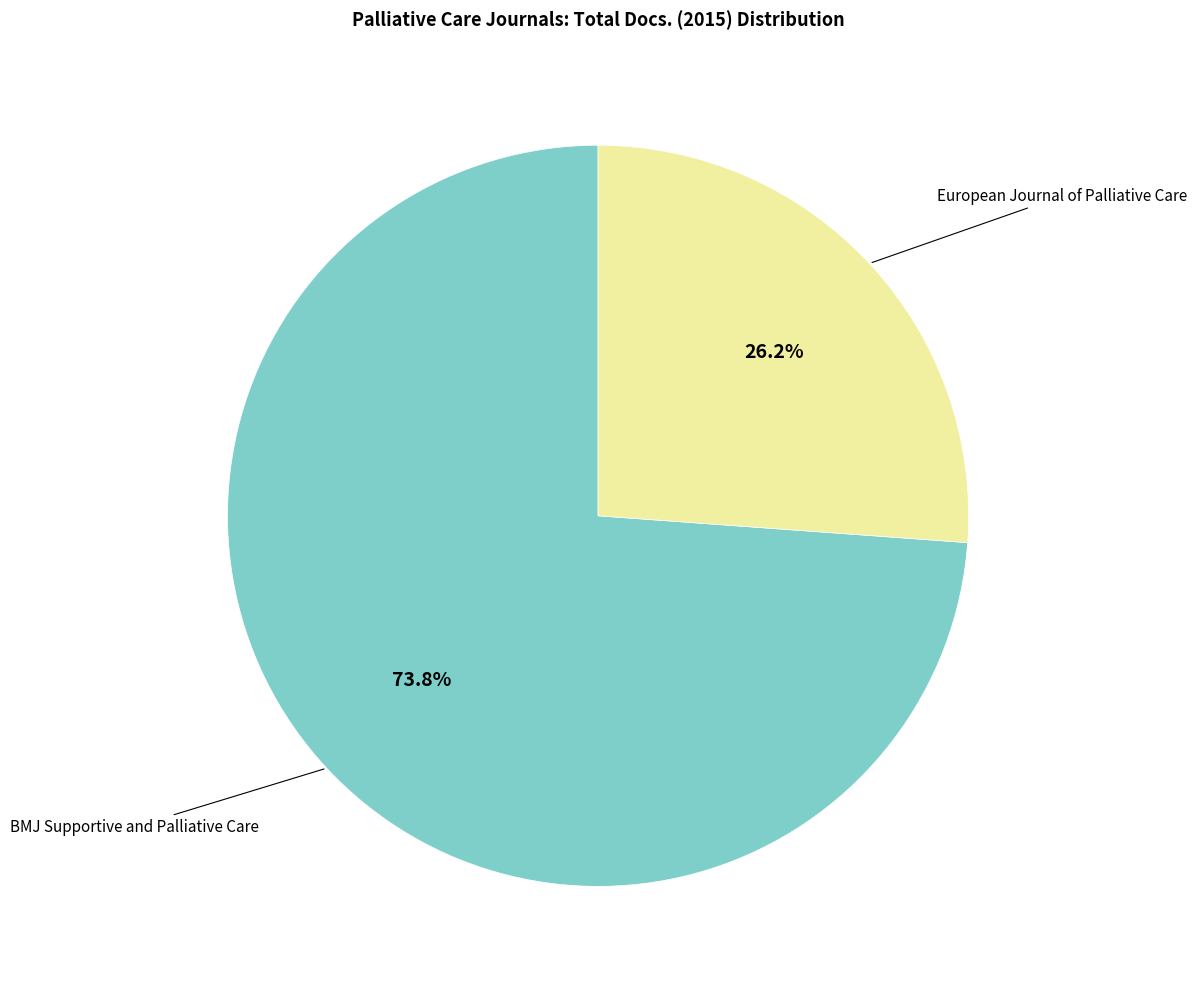

Does any single category account for the majority?

Yes